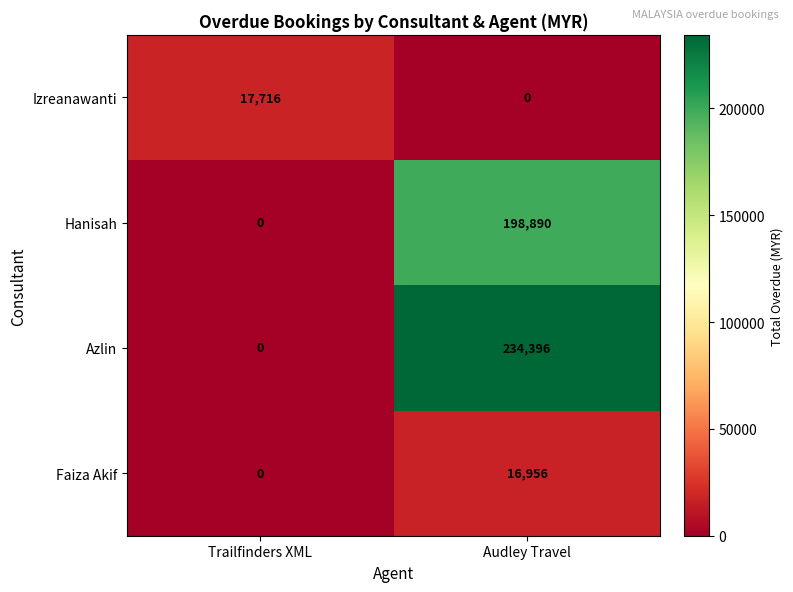

What is the greatest value displayed?

234396